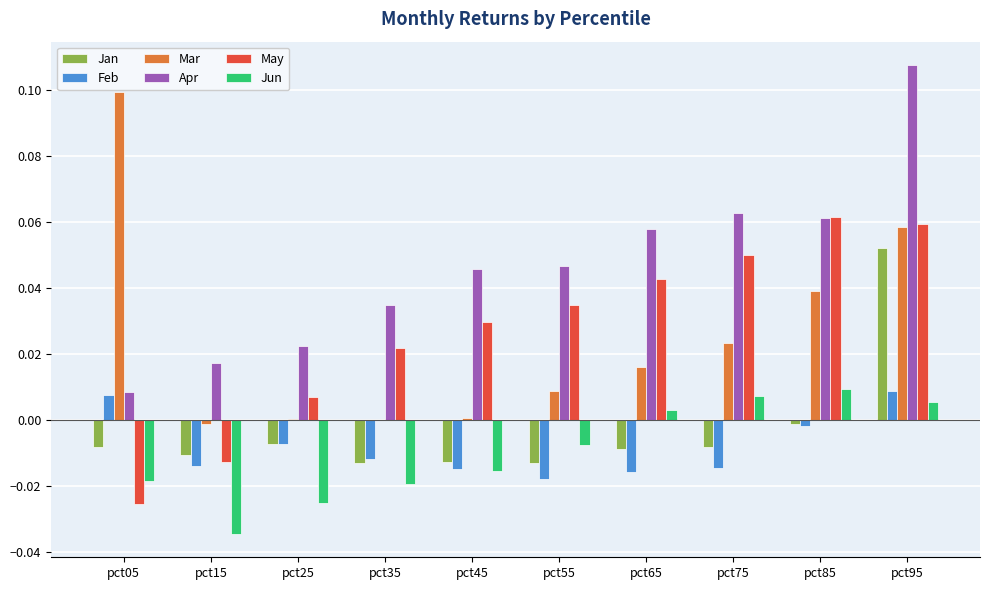

What are all the series names shown in the legend?

Jan, Feb, Mar, Apr, May, Jun